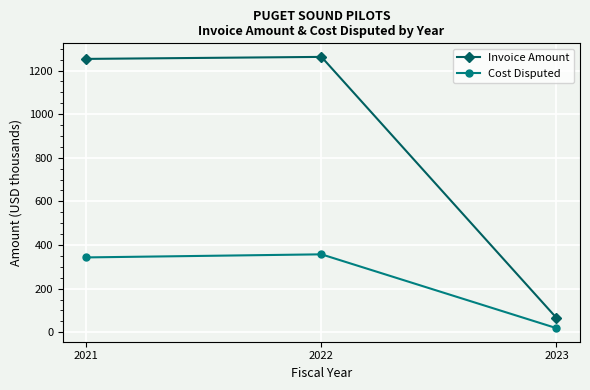

Which series has the largest total across all categories?

Invoice Amount